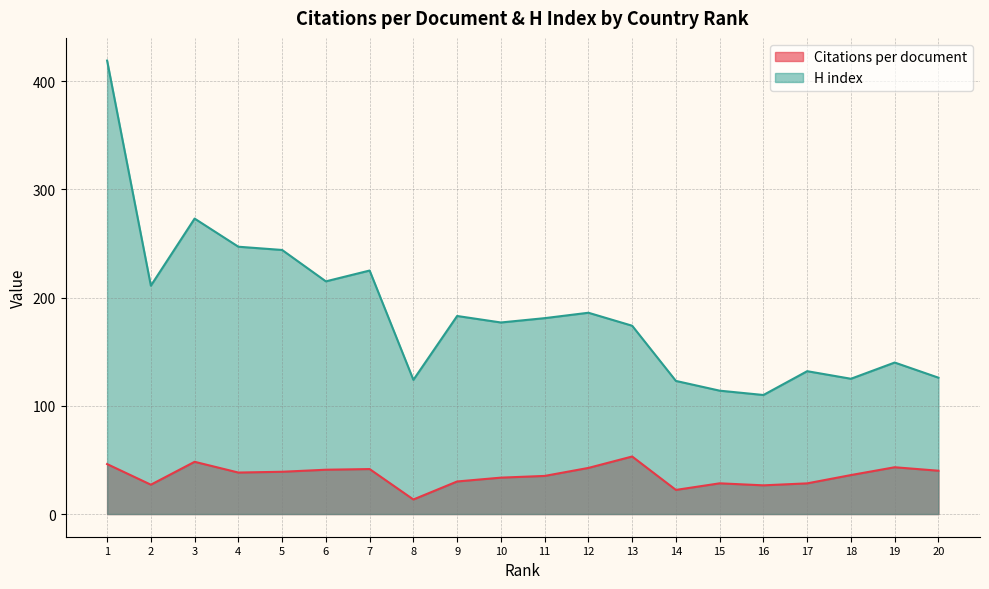

What is the approximate value of H index at 1?

419.0